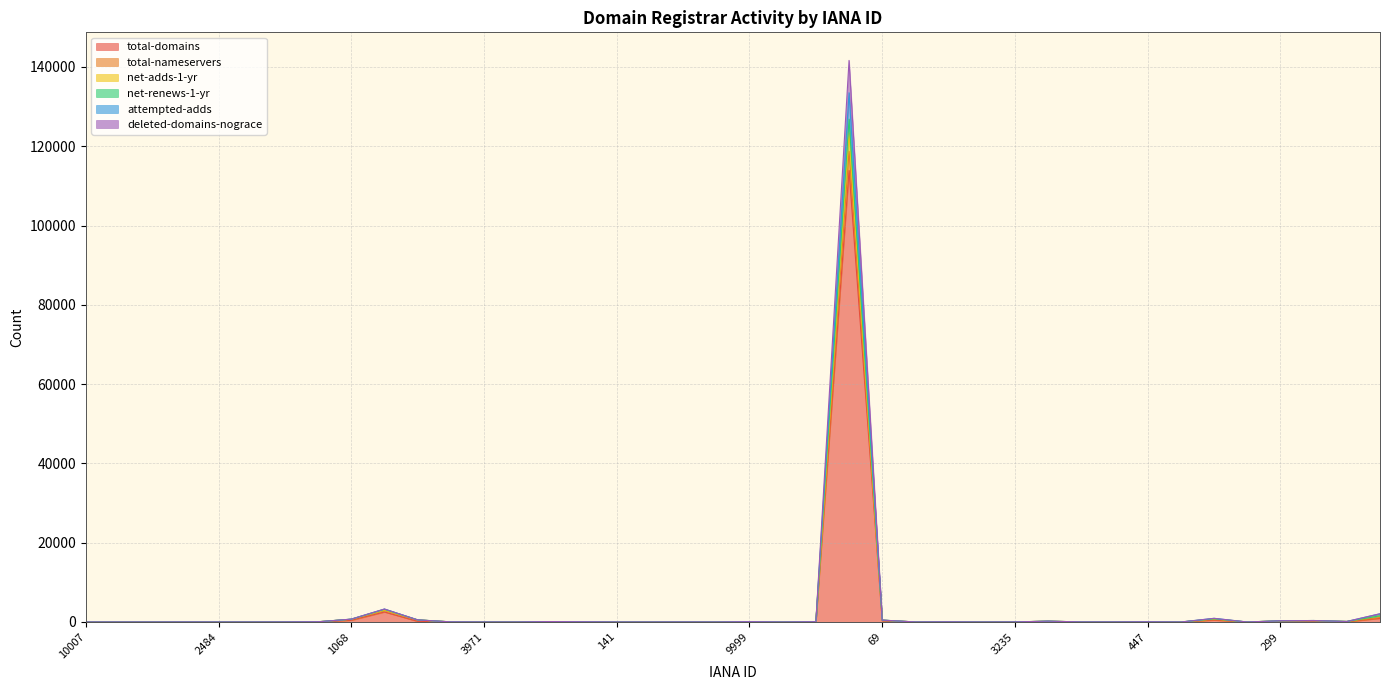

What are all the series names shown in the legend?

total-domains, total-nameservers, net-adds-1-yr, net-renews-1-yr, attempted-adds, deleted-domains-nograce